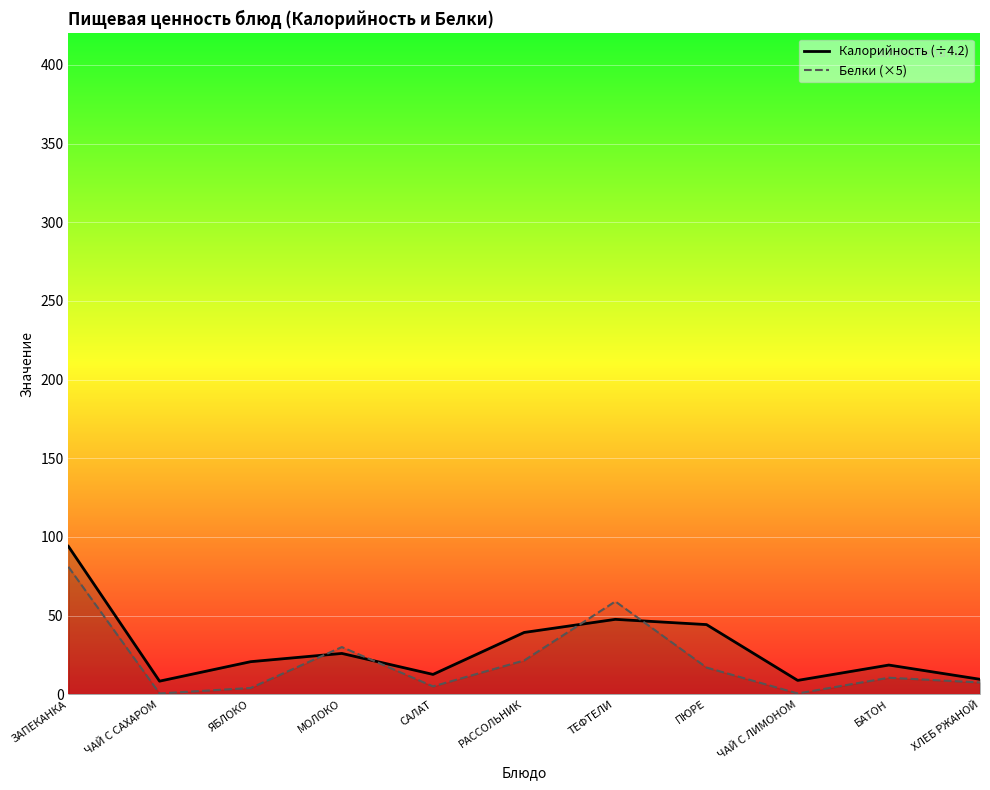

Rank the categories by Белки (×5) value from lowest to highest.

ЧАЙ С САХАРОМ, ЧАЙ С ЛИМОНОМ, ЯБЛОКО, САЛАТ, ХЛЕБ РЖАНОЙ, БАТОН, ПЮРЕ, РАССОЛЬНИК, МОЛОКО, ТЕФТЕЛИ, ЗАПЕКАНКА